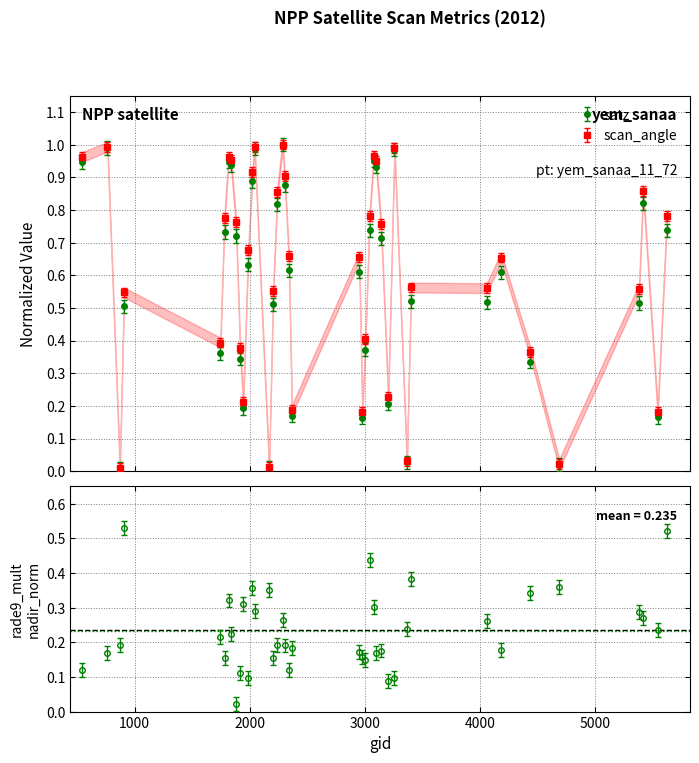

At which category does scan_angle reach its first local valley?

872